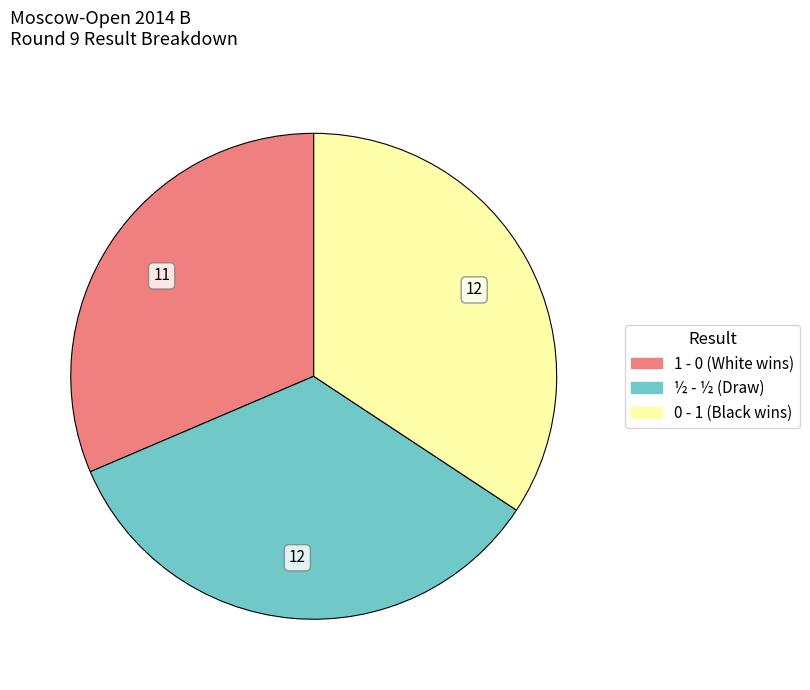

Is the sum of 1 - 0 and 0 - 1 greater than half?

Yes